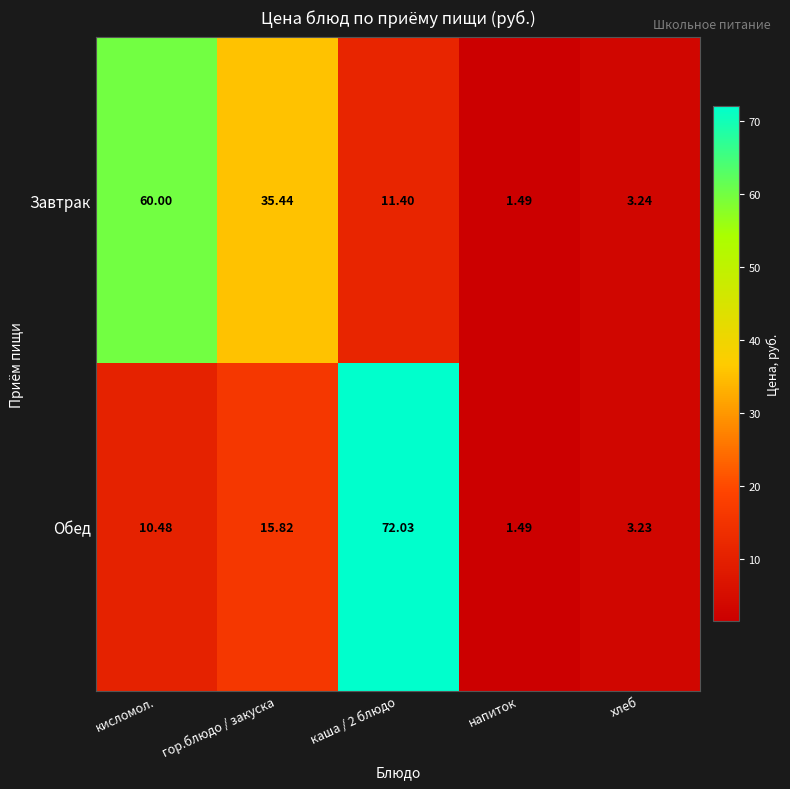

List the series in order of their peak value, lowest first.

Завтрак, Обед